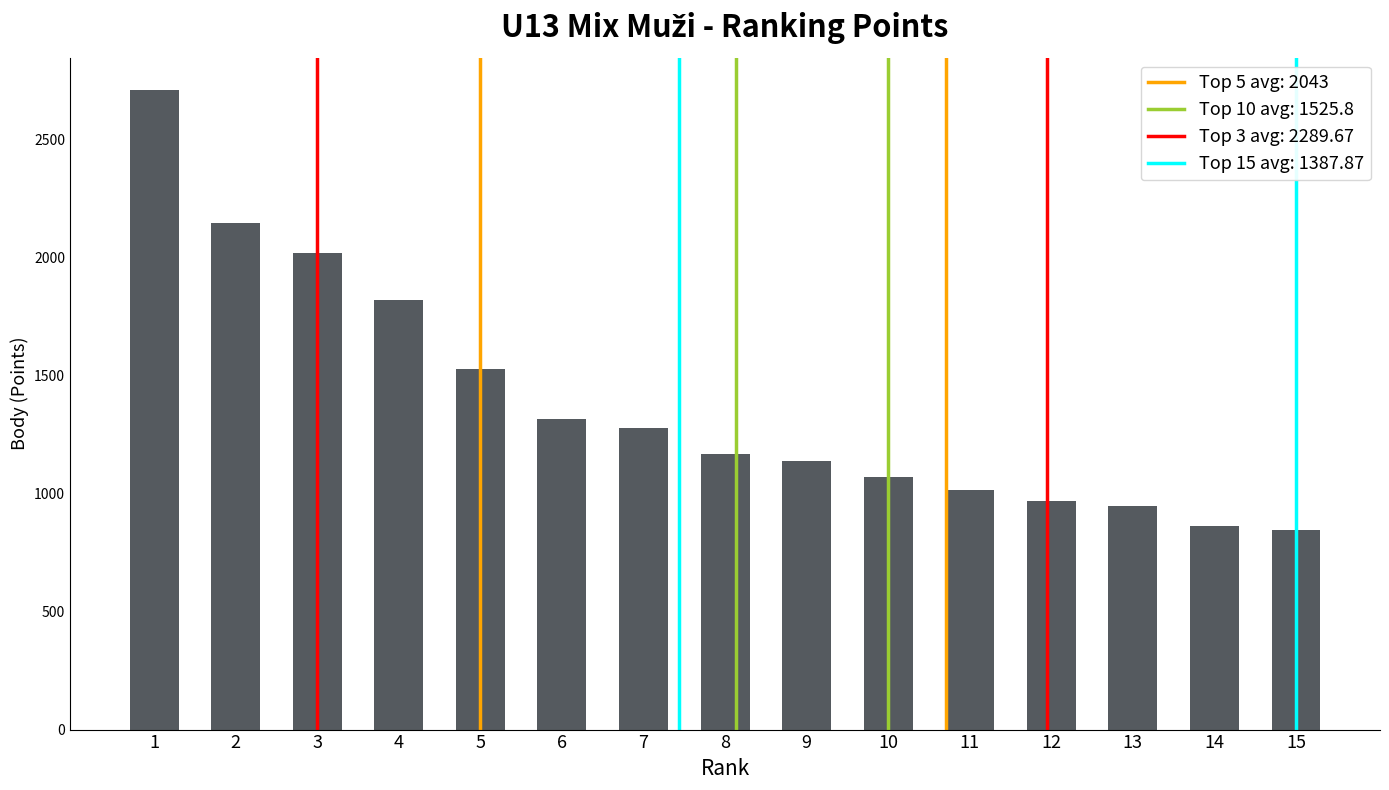

Does the chart contain any negative values?

No